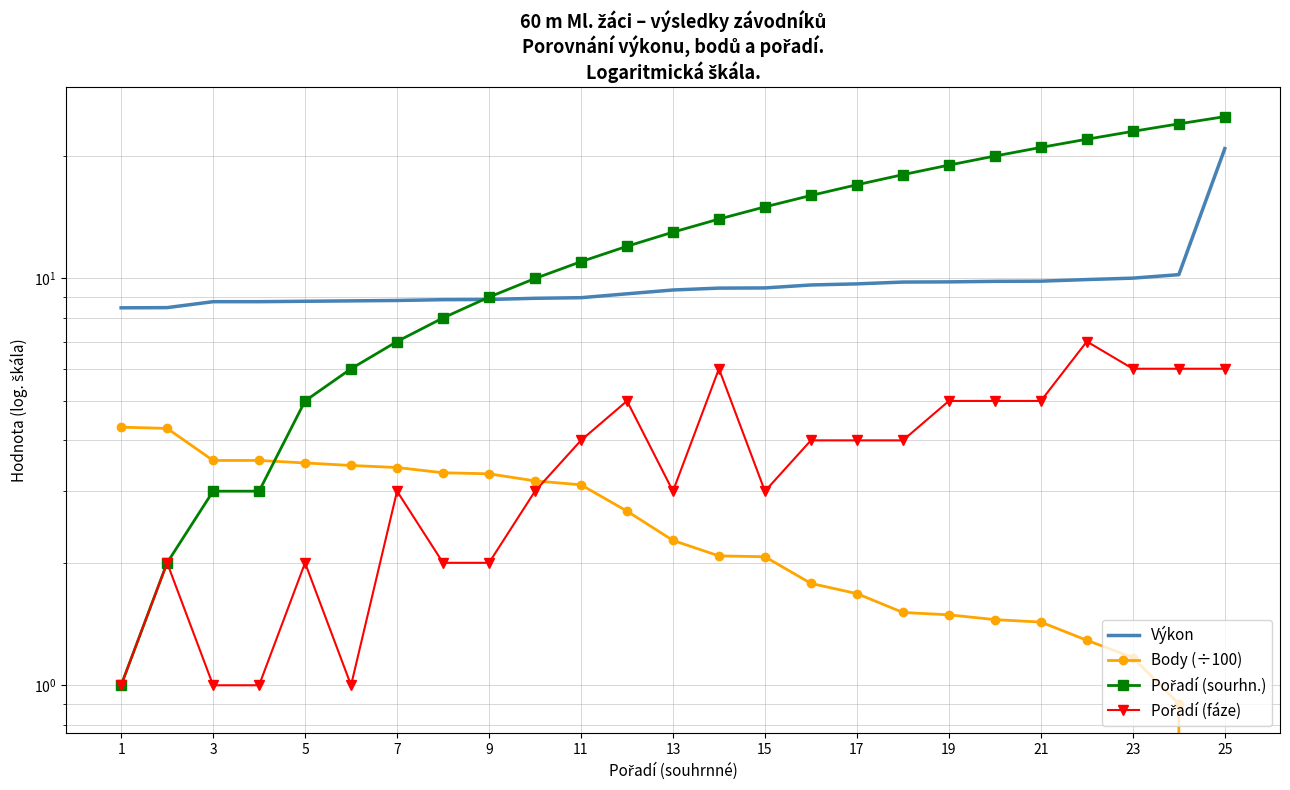

True or false: Pořadí (sourhn.) has more than 2 interior local peaks.

False